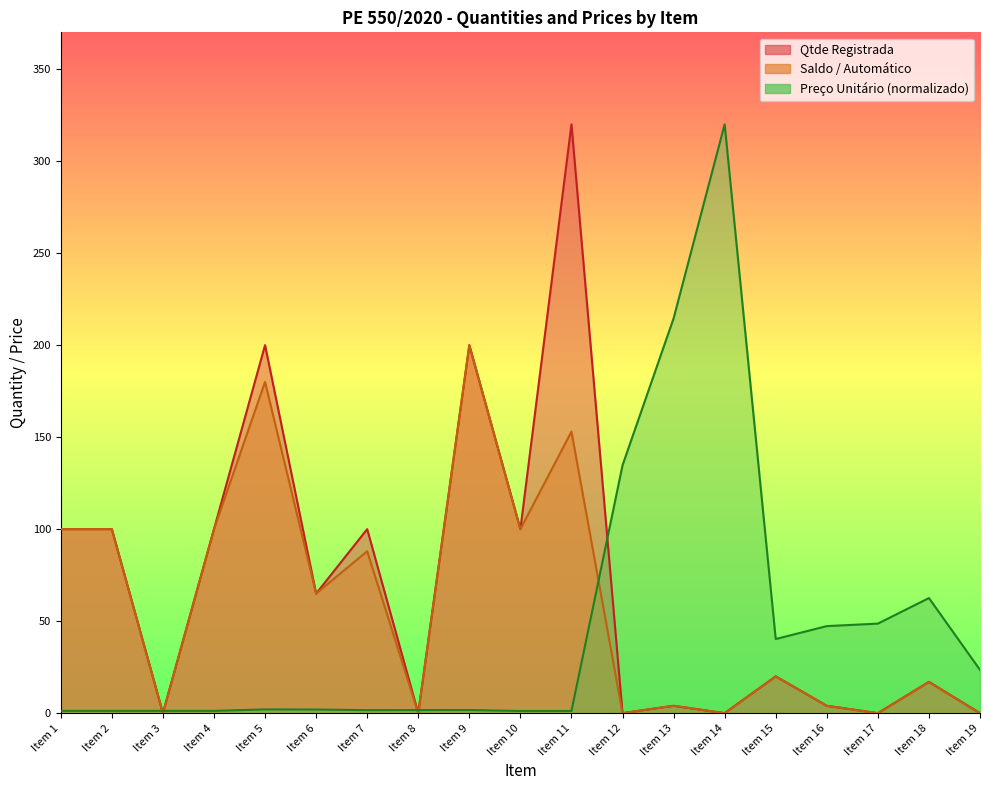

How many interior local valleys does the Saldo / Automatico series have?

7